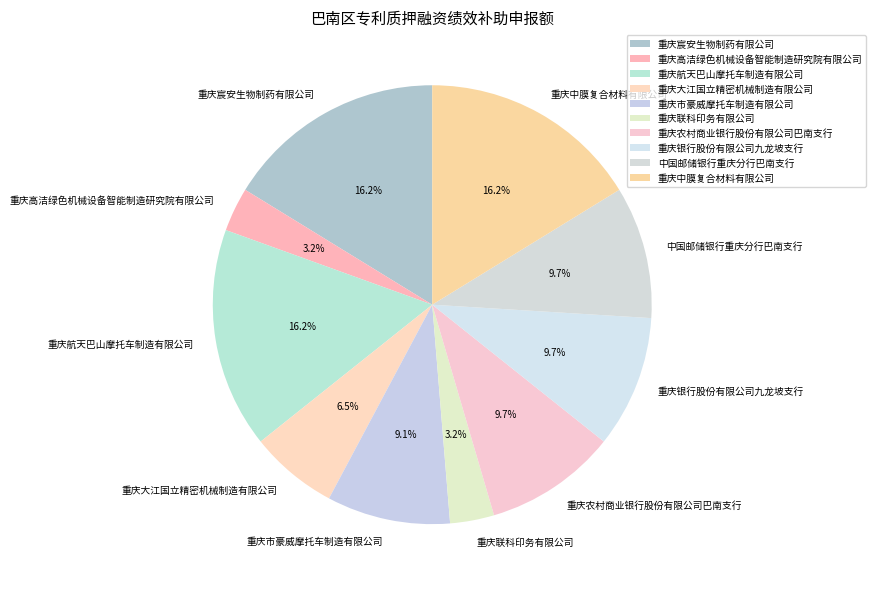

Which has a higher value, 中国邮储银行重庆分行巴南支行 or 重庆联科印务有限公司?

中国邮储银行重庆分行巴南支行